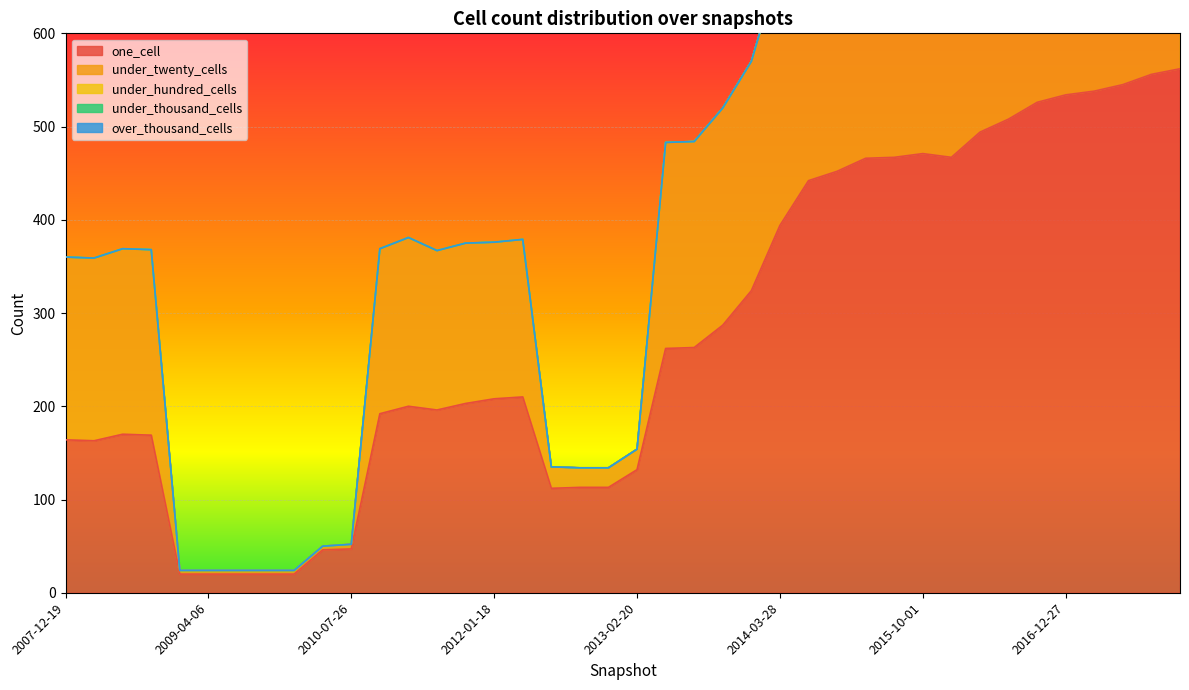

Is the value of under_thousand_cells at 2013-09-10 greater than the value of under_hundred_cells at 2008-10-10?

No